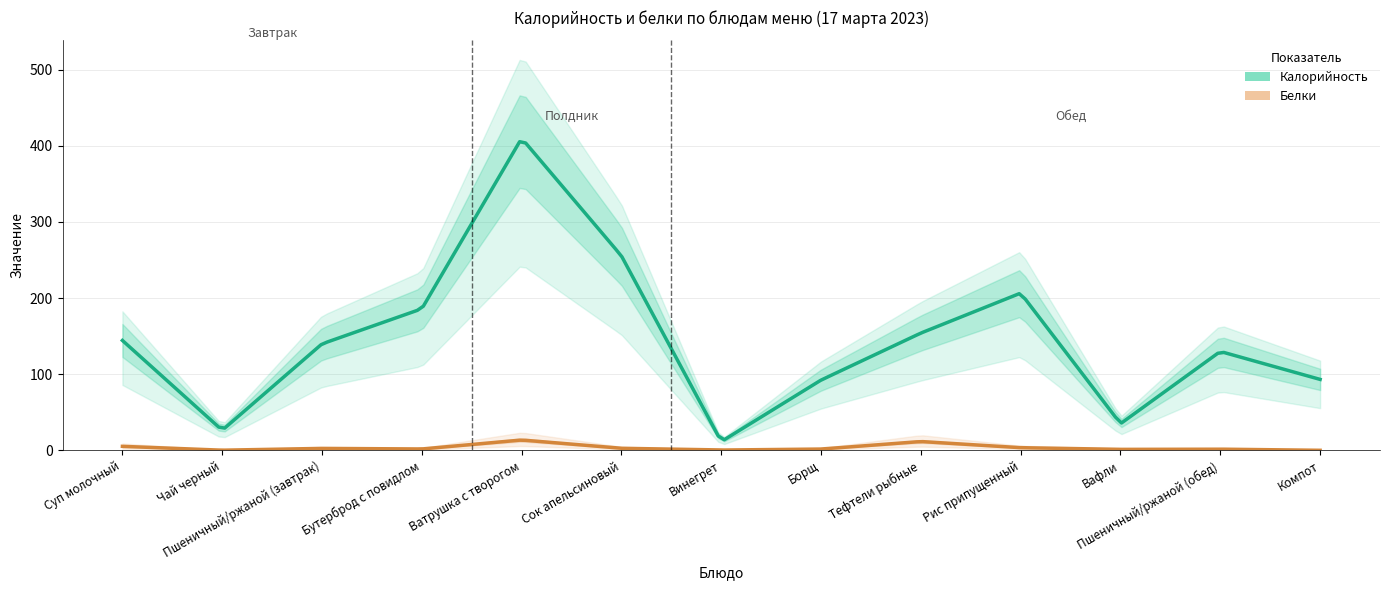

Which category has the lowest value in the Калорийность series?

Винегрет